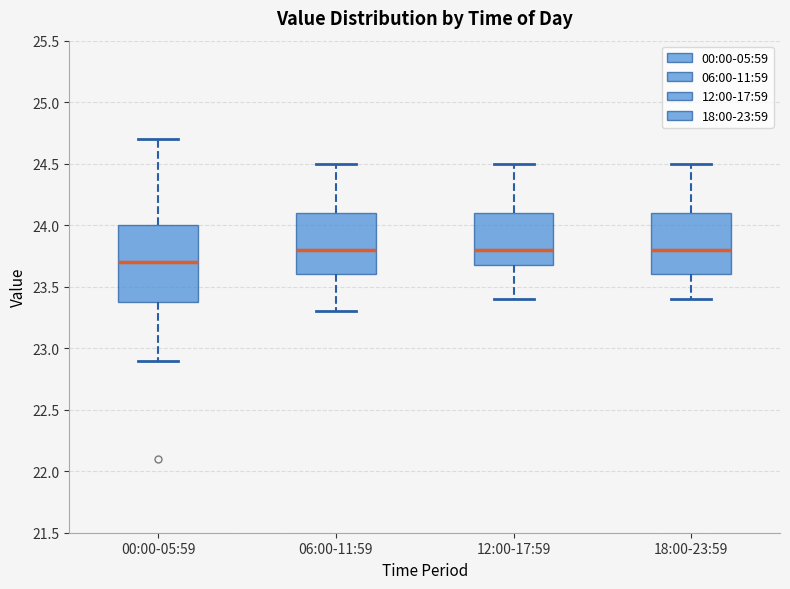

Which box is the tallest, from its lower edge to its upper edge?

00:00-05:59